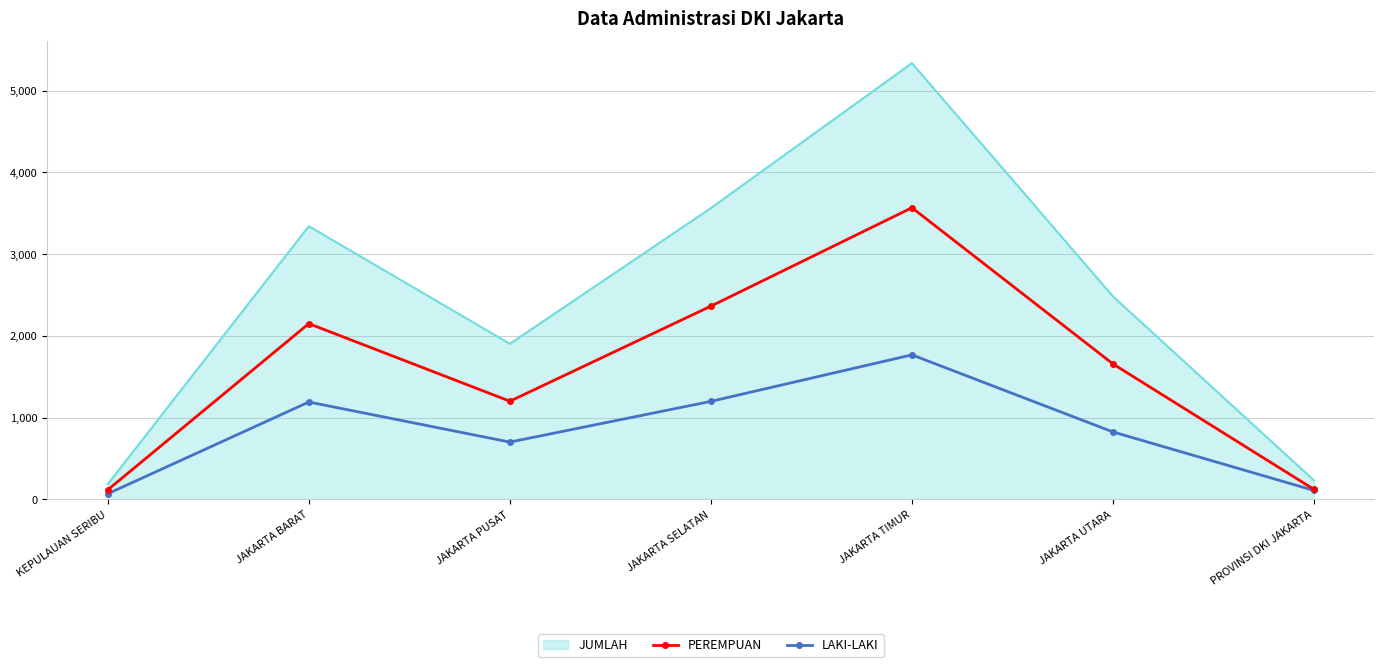

What is the sum of all PEREMPUAN values?

11186